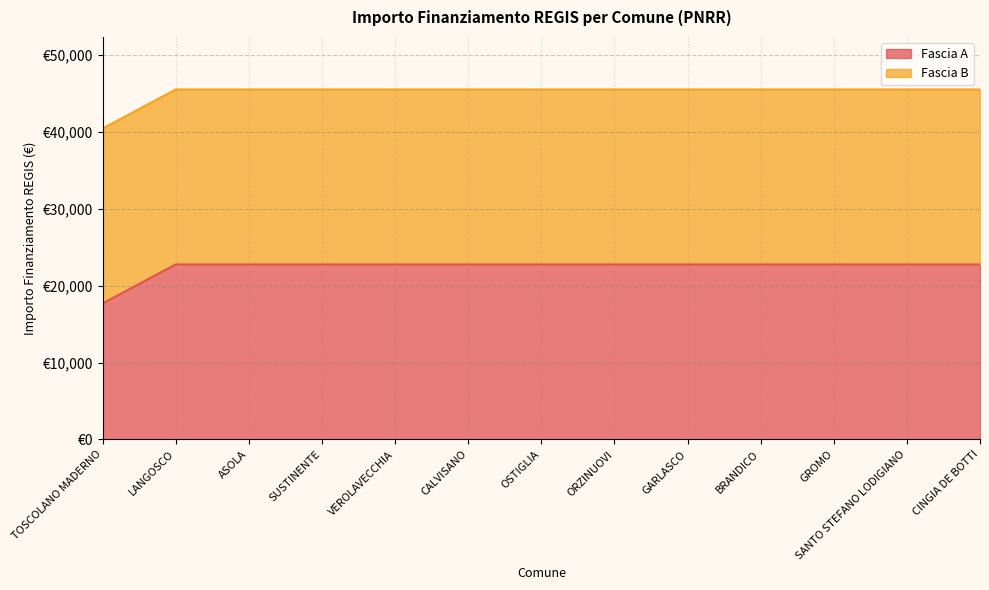

True or false: the data has more than 2 interior local peaks.

False